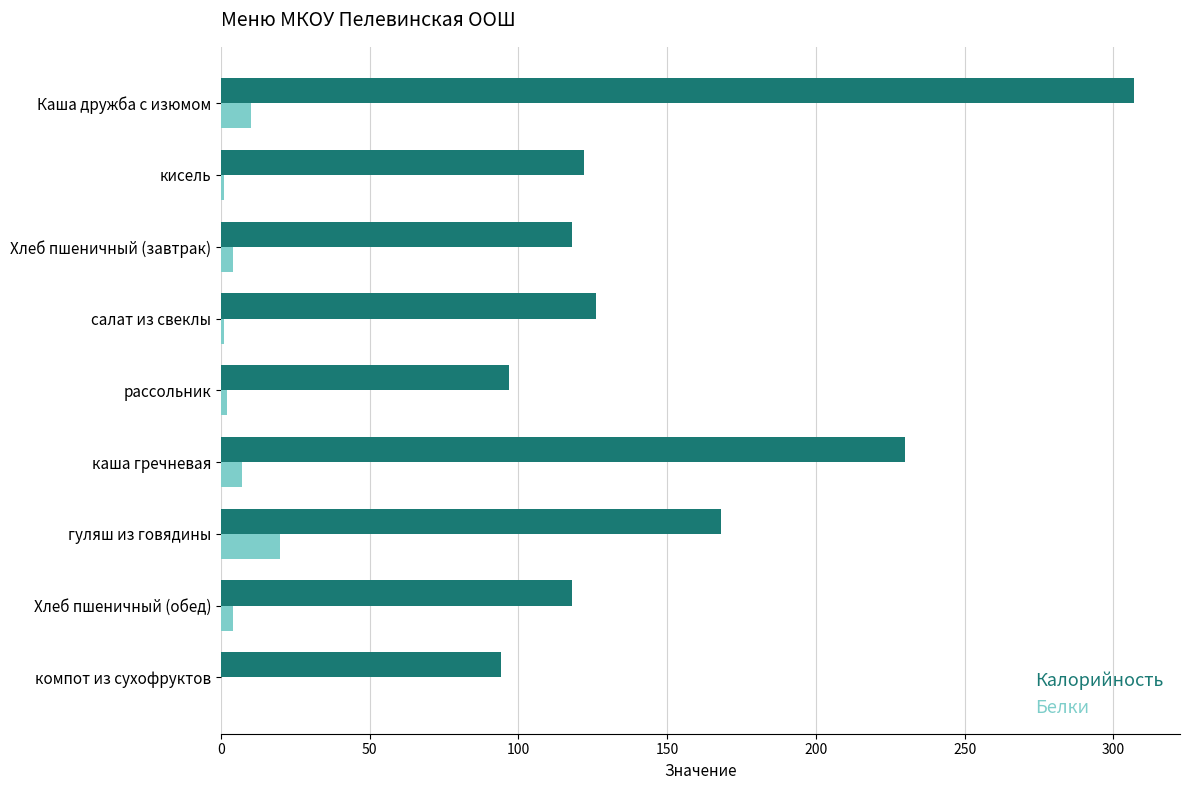

The value of Калорийность at гуляш из говядины is 241. True or false?

False